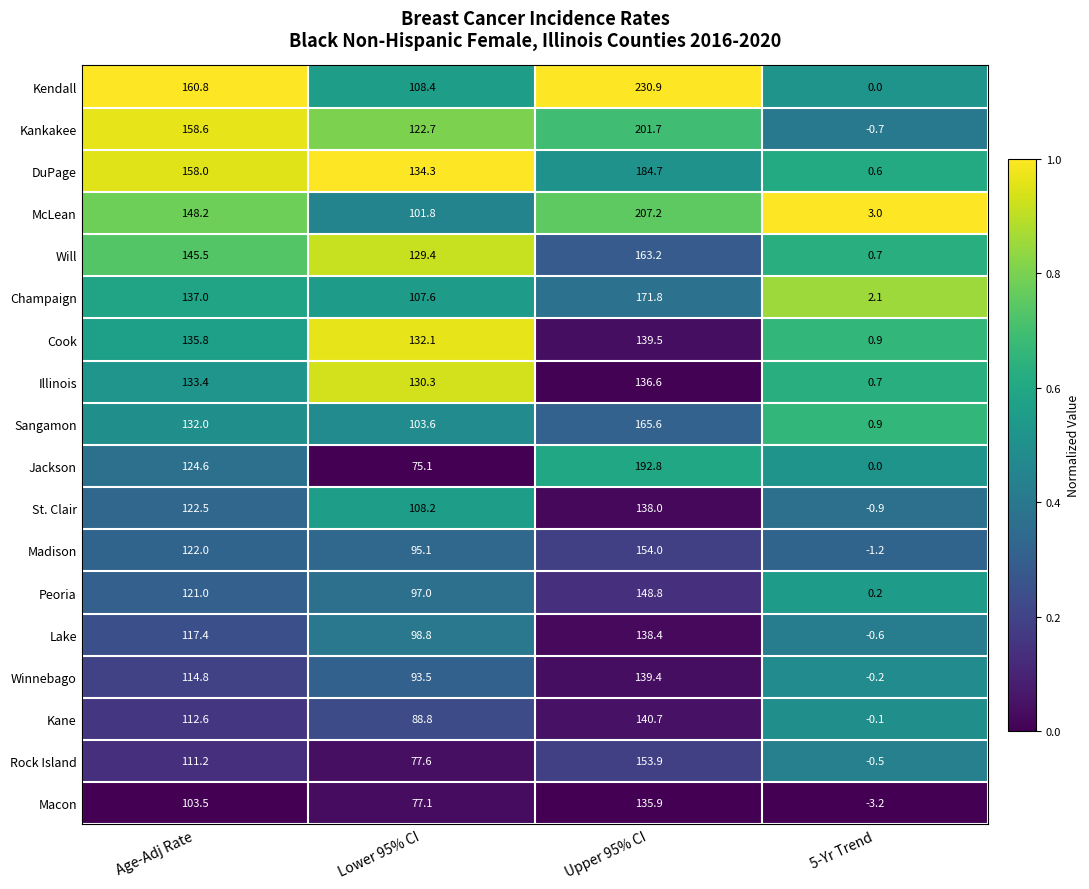

At how many categories does at least one series exceed 27?

3